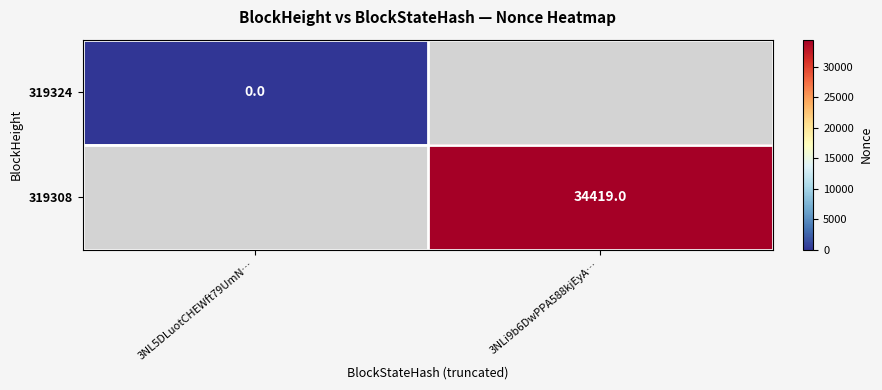

The value of 319308 at 3NLi9b6DwPPA588kjEyA… is 34419. True or false?

True